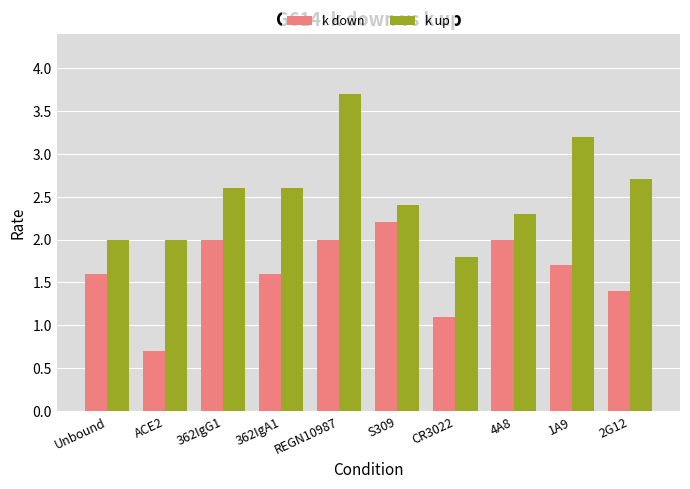

Reading left to right, list all the values displayed in this chart.

k down: 1.6	0.7	2.0	1.6	2.0	2.2	1.1	2.0	1.7	1.4
k up: 2.0	2.0	2.6	2.6	3.7	2.4	1.8	2.3	3.2	2.7